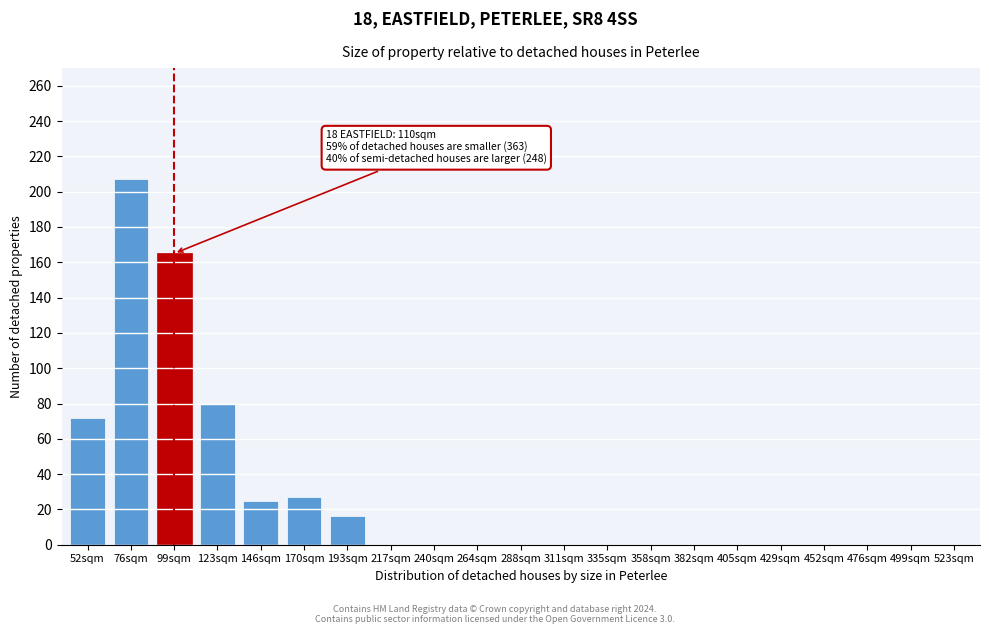

Reading right to left, transcribe all the data shown in this chart.

523sqm=0	499sqm=0	476sqm=0	452sqm=0	429sqm=0	405sqm=0	382sqm=0	358sqm=0	335sqm=0	311sqm=0	288sqm=0	264sqm=0	240sqm=0	217sqm=0	193sqm=16	170sqm=27	146sqm=25	123sqm=80	99sqm=165	76sqm=207	52sqm=72